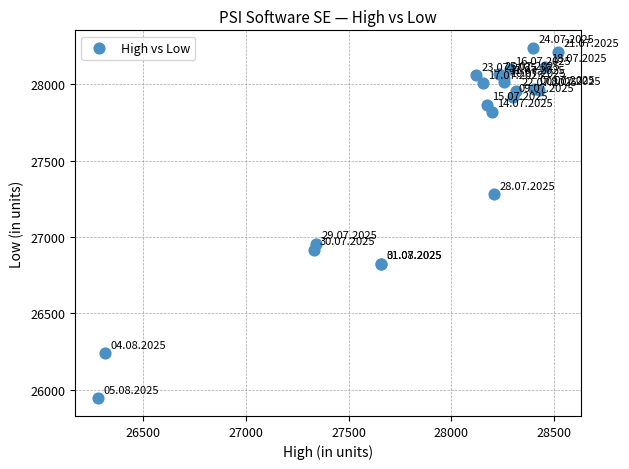

What Y value in the scatter plot is closest to 27090?

26956